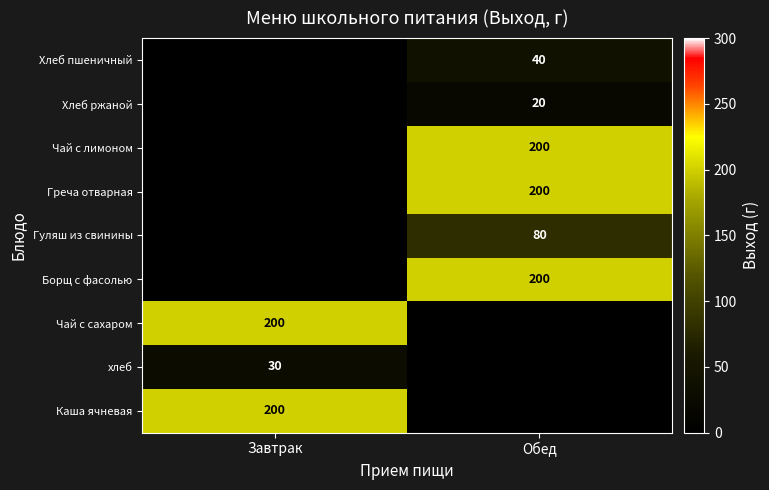

Is it true that хлеб equals 20 at Завтрак?

False